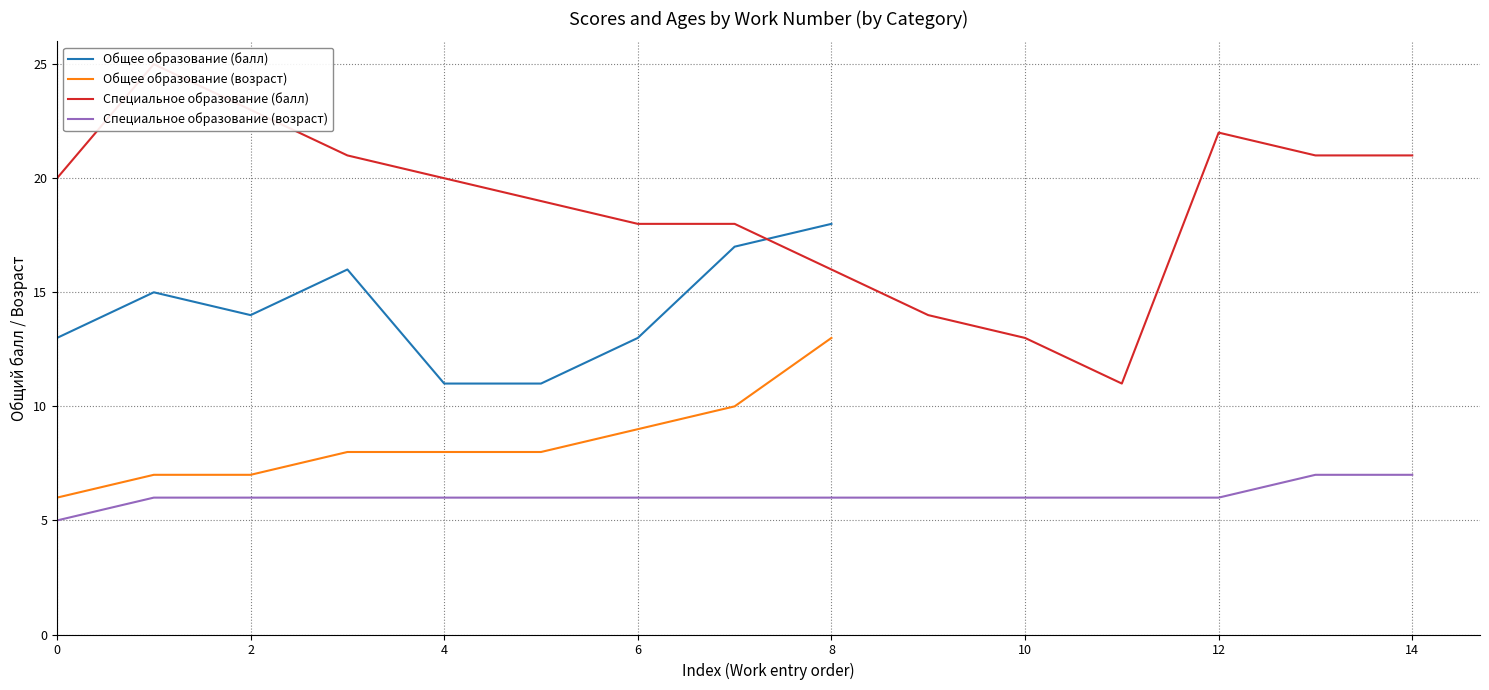

Read the Общее образование (возраст) value at 2.

7